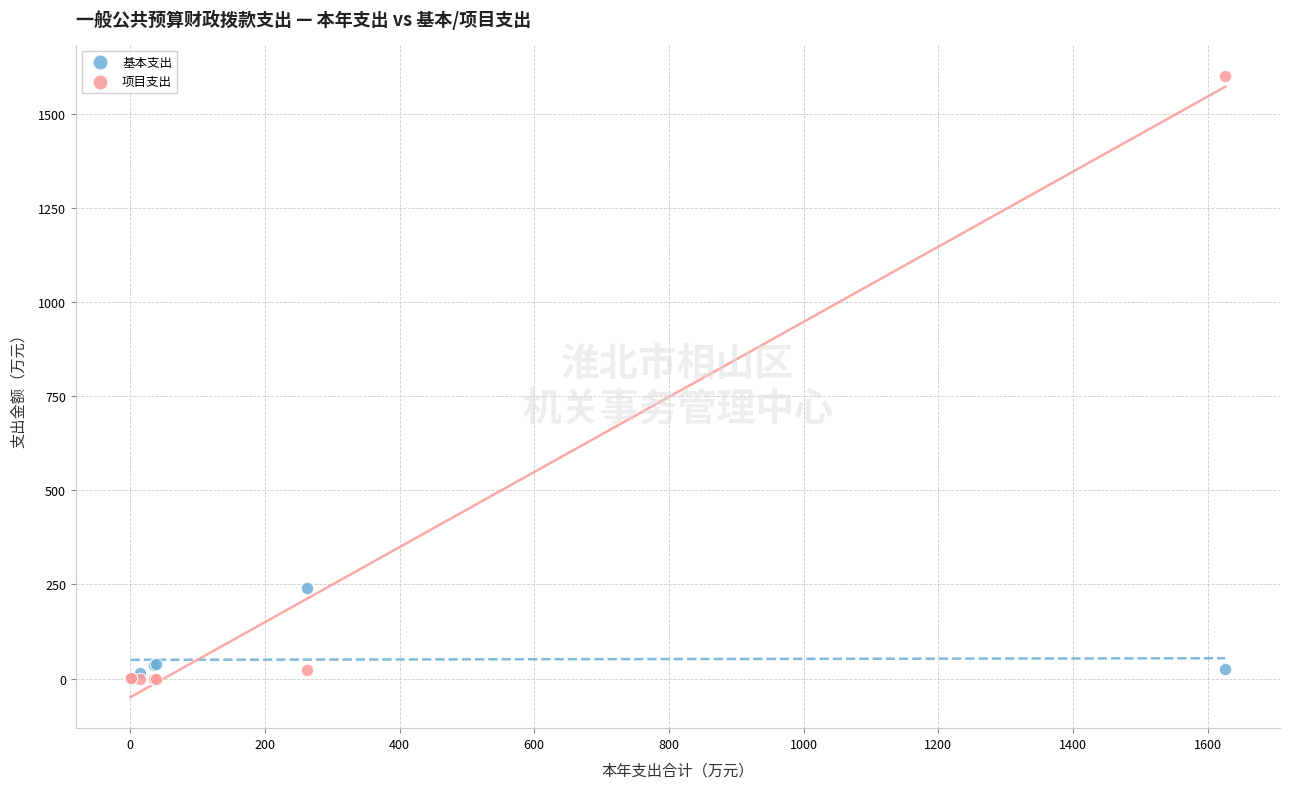

Across all series, what Y value is closest to 800?

239.5